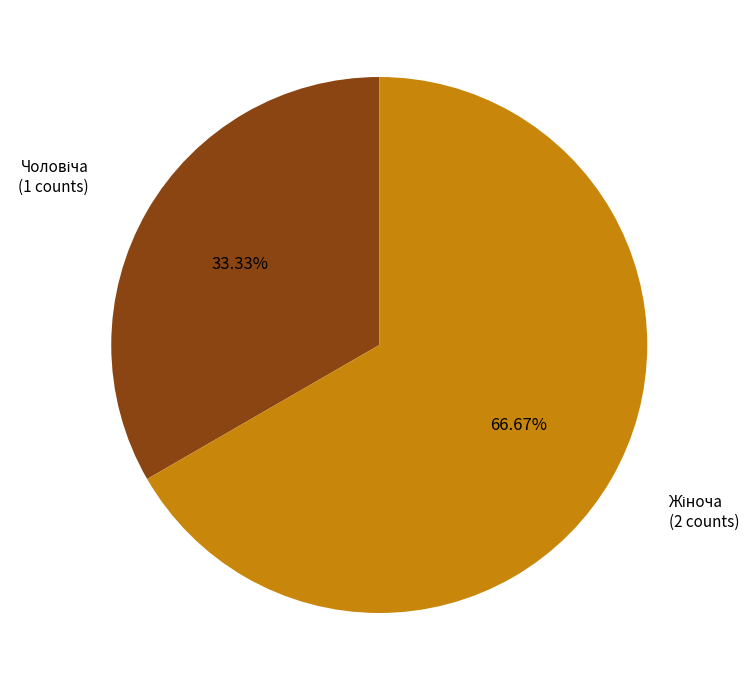

Is there a majority slice in this chart?

Yes